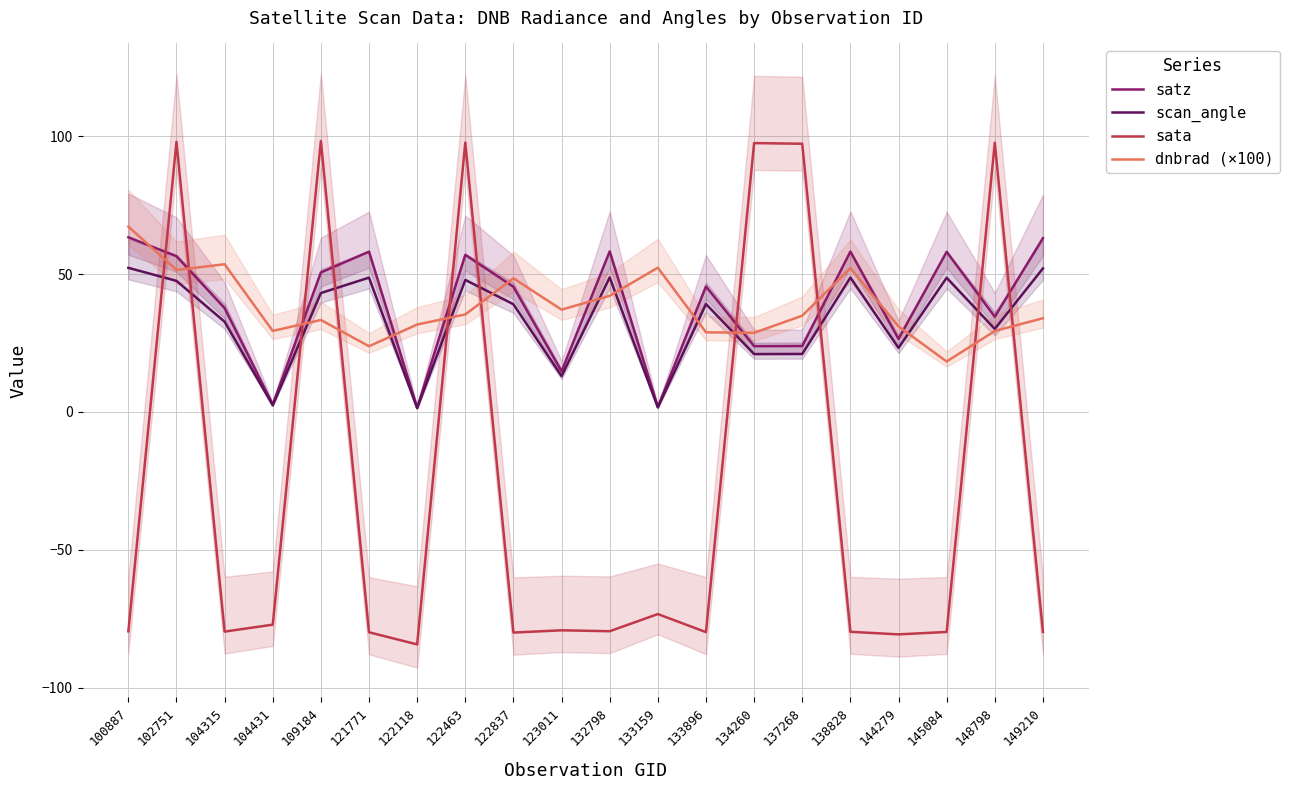

What is the difference between the sata values at 123011 and 122837?

0.8